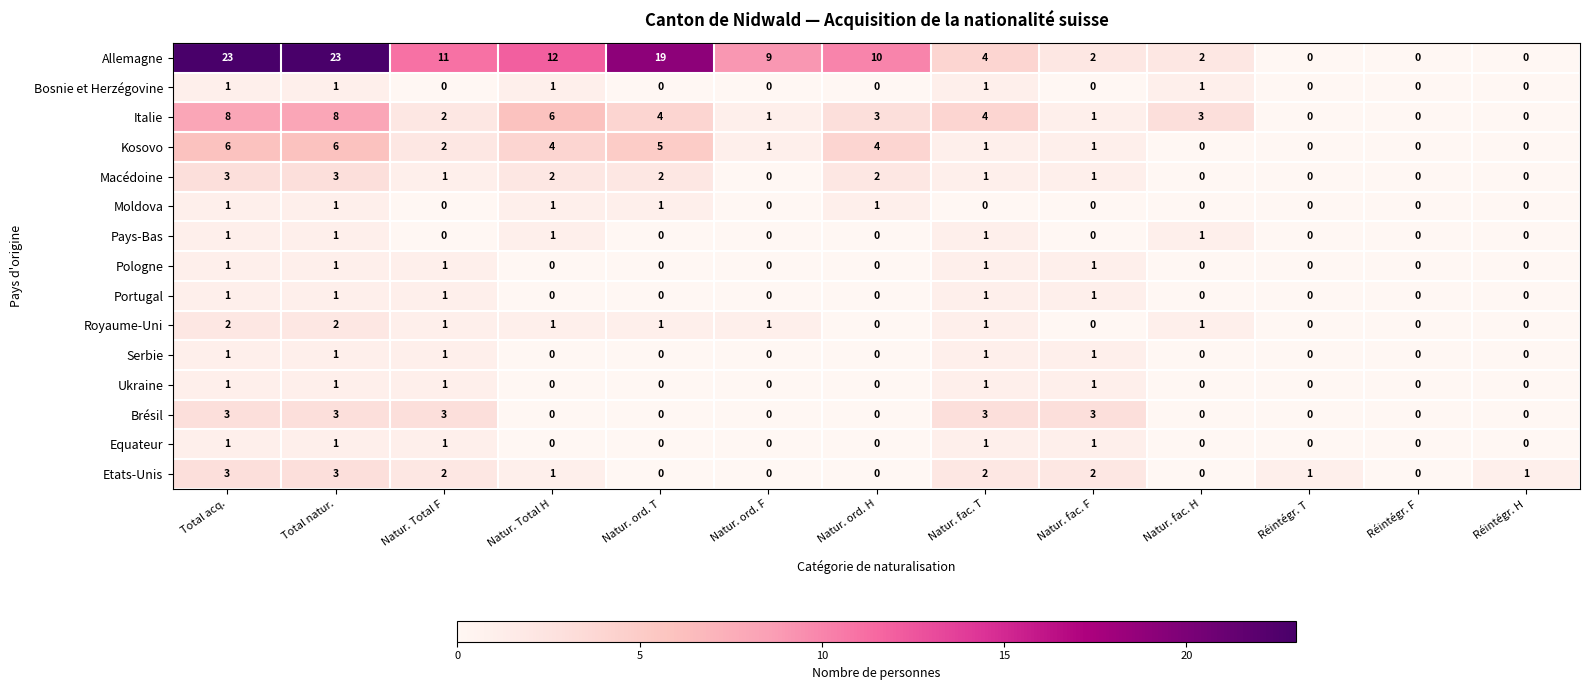

Which series has the largest total across all categories?

Allemagne